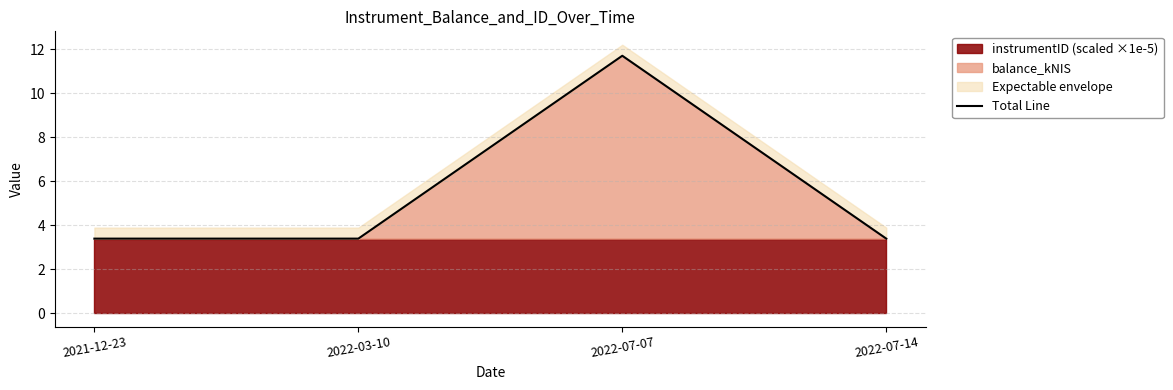

Which label corresponds to the smallest value in the chart?

2021-12-23